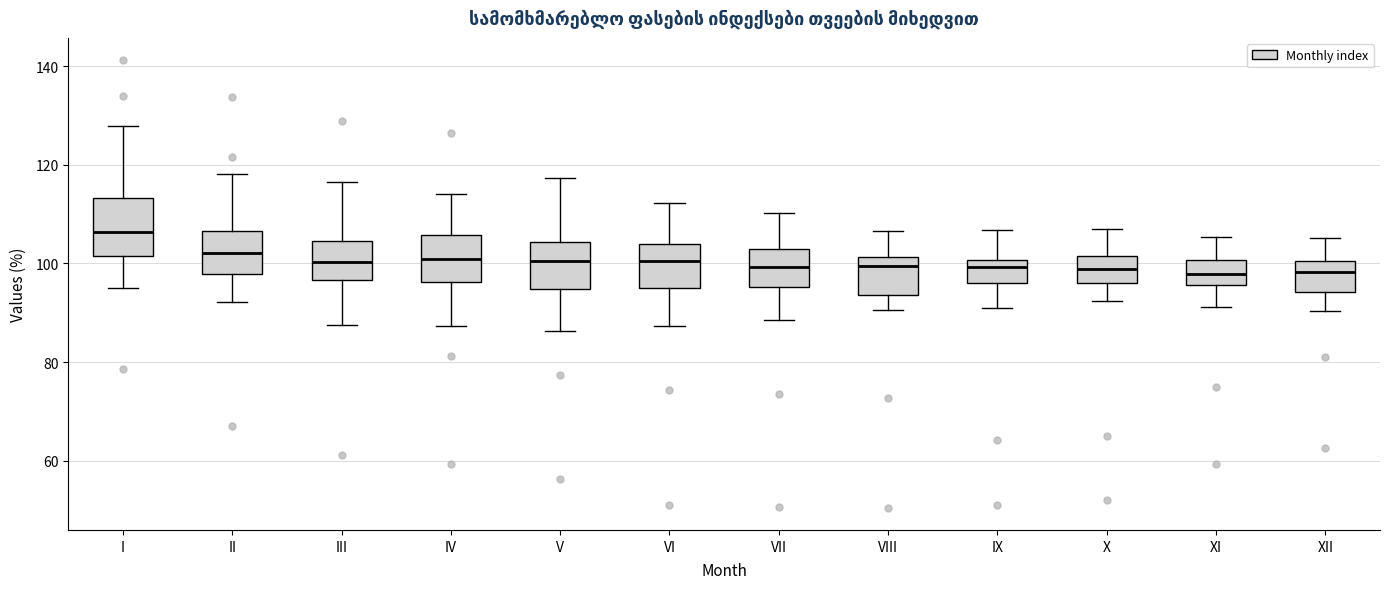

Comparing the boxes themselves (not the whiskers), which one is the tallest?

I